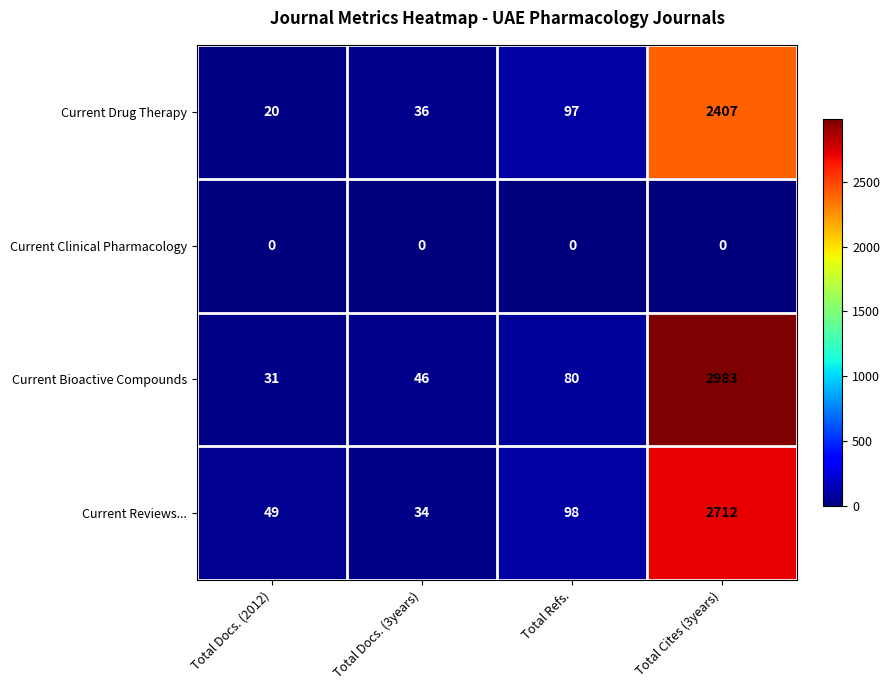

The Current Bioactive Compounds series shows 11 at Total Docs. (3years). True or false?

False